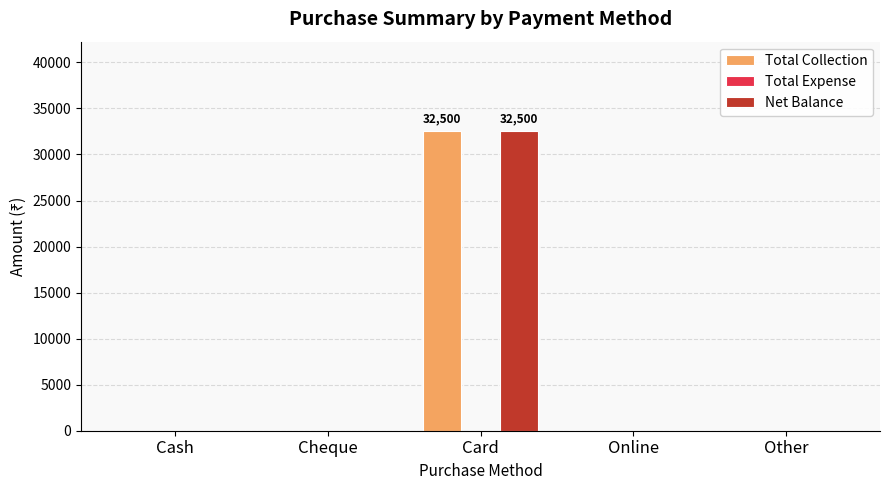

How many groups of bars are there?

5